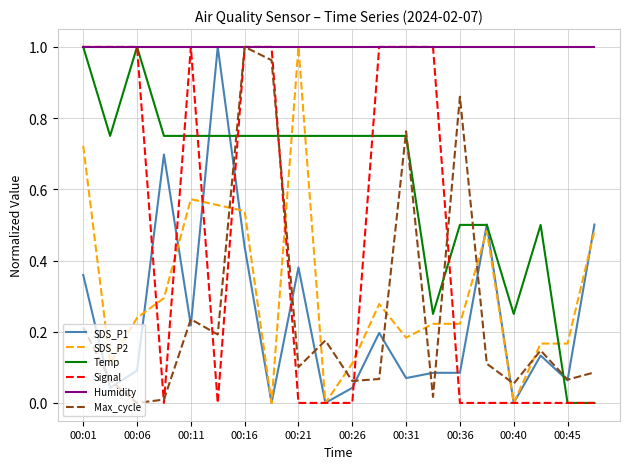

True or false: SDS_P2 and Max_cycle cross at least once.

True